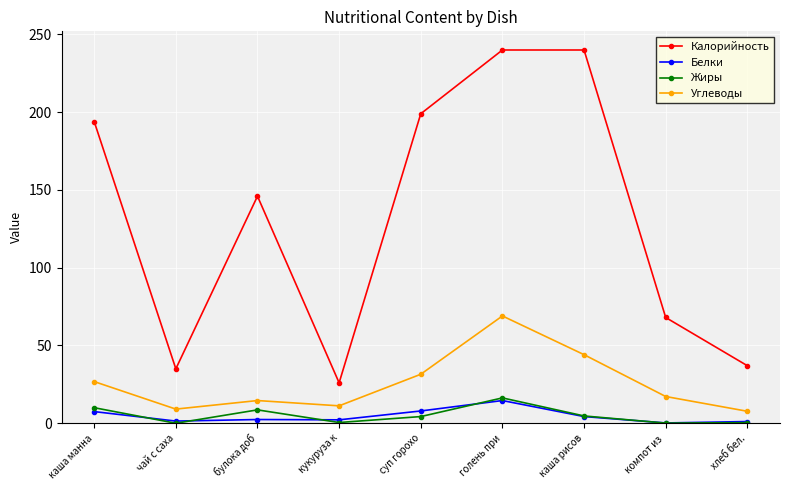

True or false: Жиры and Калорийность intersect in this chart.

False